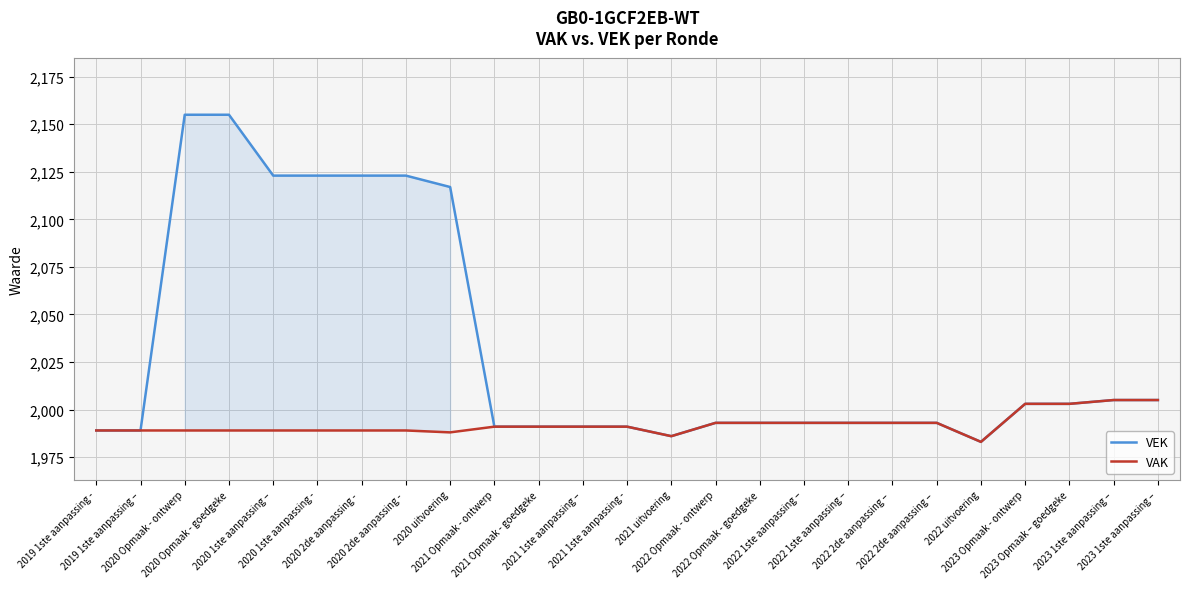

Read the VAK value at 2023 Opmaak – goedgeke.

2003